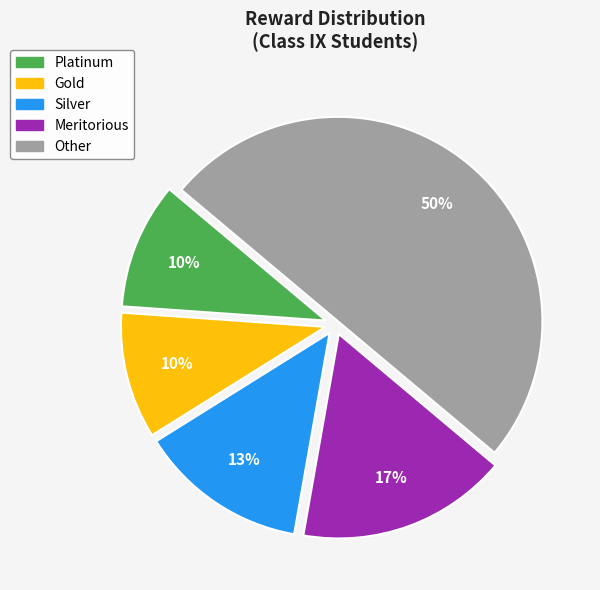

Is it true that Gold is 20% of the pie?

False